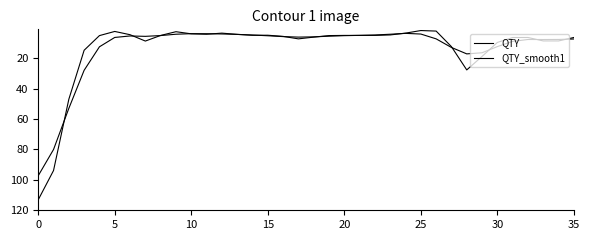

Reading right to left, extract all data points from this chart.

QTY: 6.4	8.6	8.6	6.4	6.4	9.6	18.8	27.7	12.4	2.1	1.8	3.5	4.7	5.0	5.0	5.0	5.1	6.1	7.3	5.6	4.9	4.9	4.3	3.5	4.2	4.0	2.6	5.0	8.7	4.5	2.4	5.1	14.8	47.0	93.9	113.1
QTY_smooth1: 7.3	7.7	7.7	7.7	8.9	12.4	16.4	17.1	12.9	7.3	4.1	3.6	4.2	4.7	5.0	5.2	5.5	6.0	6.1	5.8	5.2	4.7	4.3	4.0	3.9	3.9	4.2	5.1	5.6	5.4	6.3	12.5	27.9	53.0	80.0	97.3